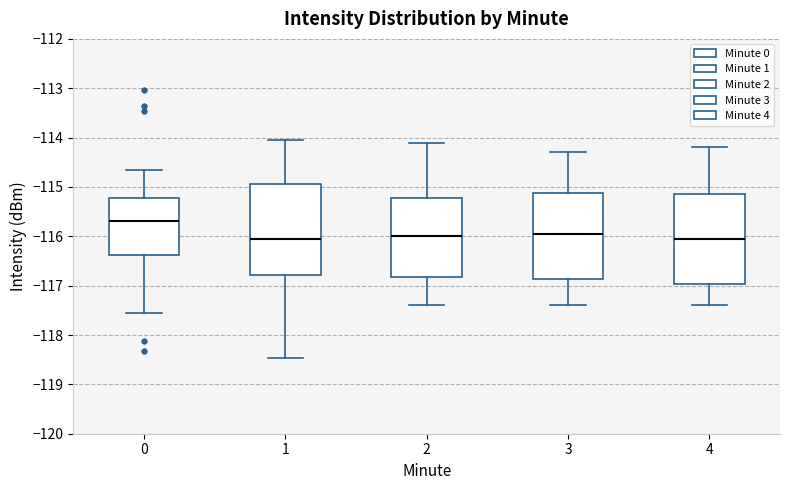

Where does the median line of the box at x = 0 sit on the y-axis? The values are not printed on the chart, so give them approximately, as read against the axis.

-115.7